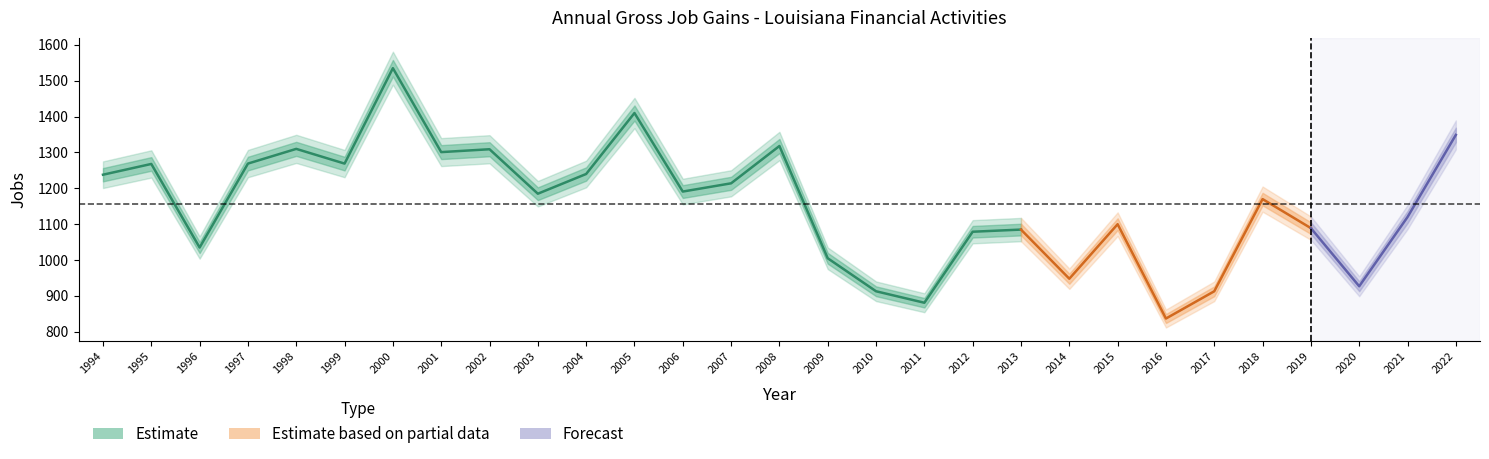

What is the value of the Gross job gains point at the 17th from the left?

913